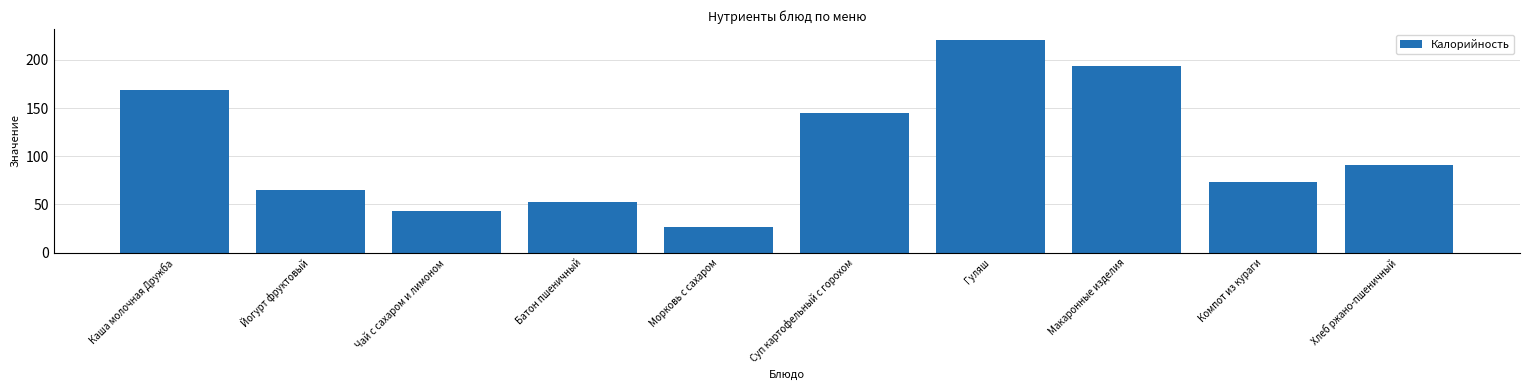

What is the approximate value at Макаронные изделия?

194.0